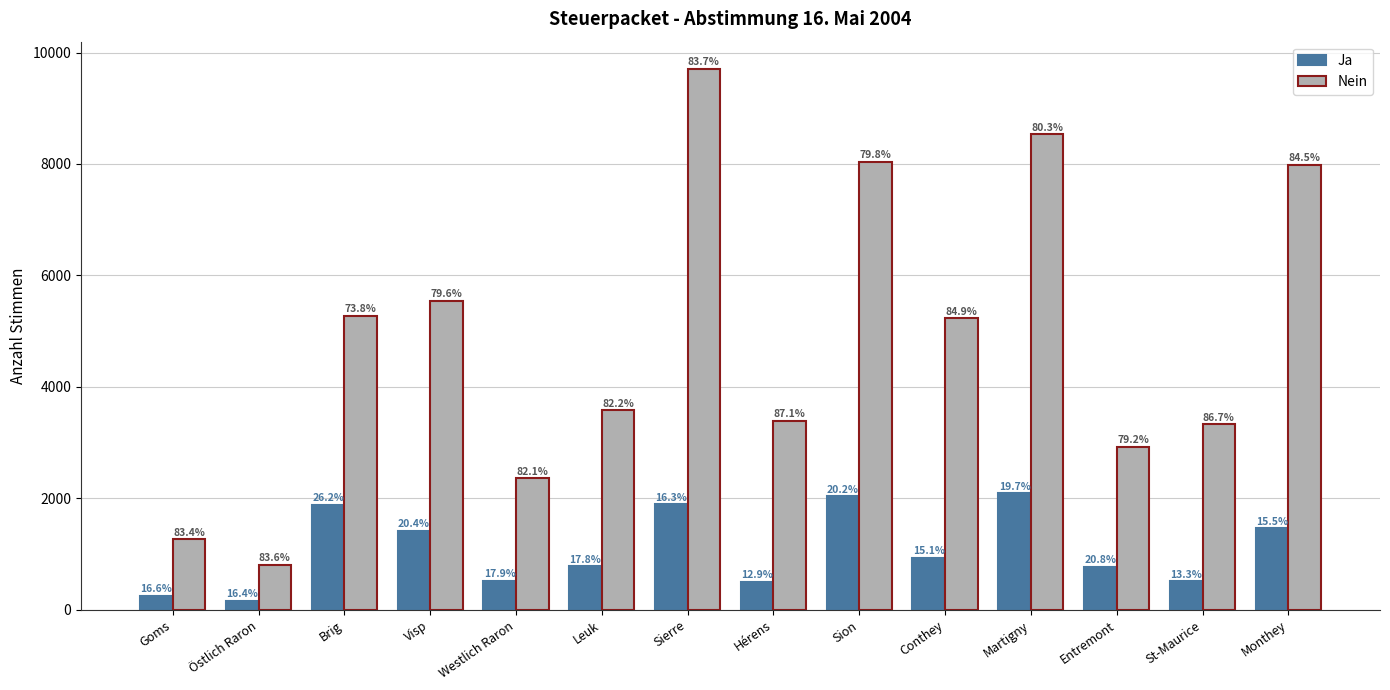

Between Westlich Raron and Monthey, which series saw the biggest shift?

Nein